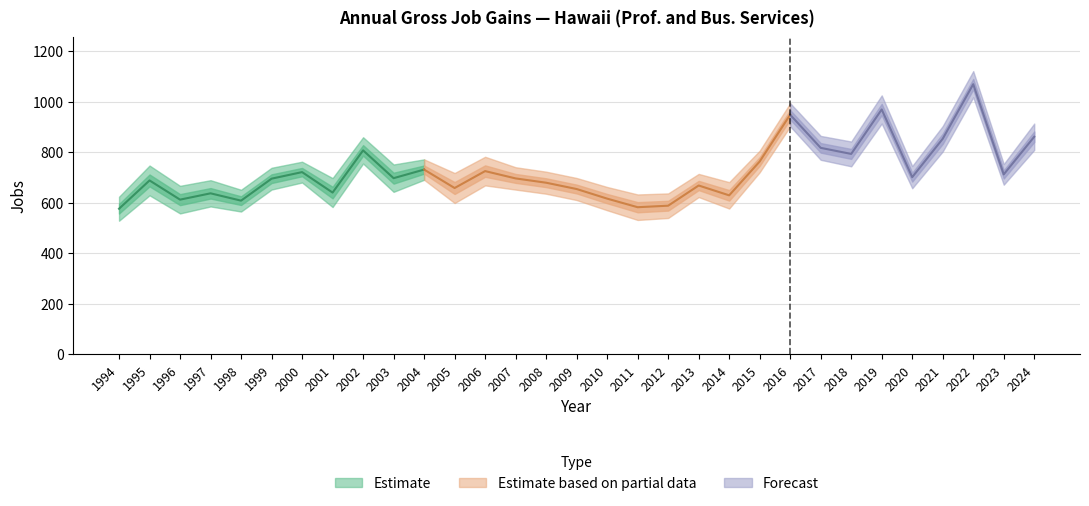

At which category is the sum across all series the highest?

2022